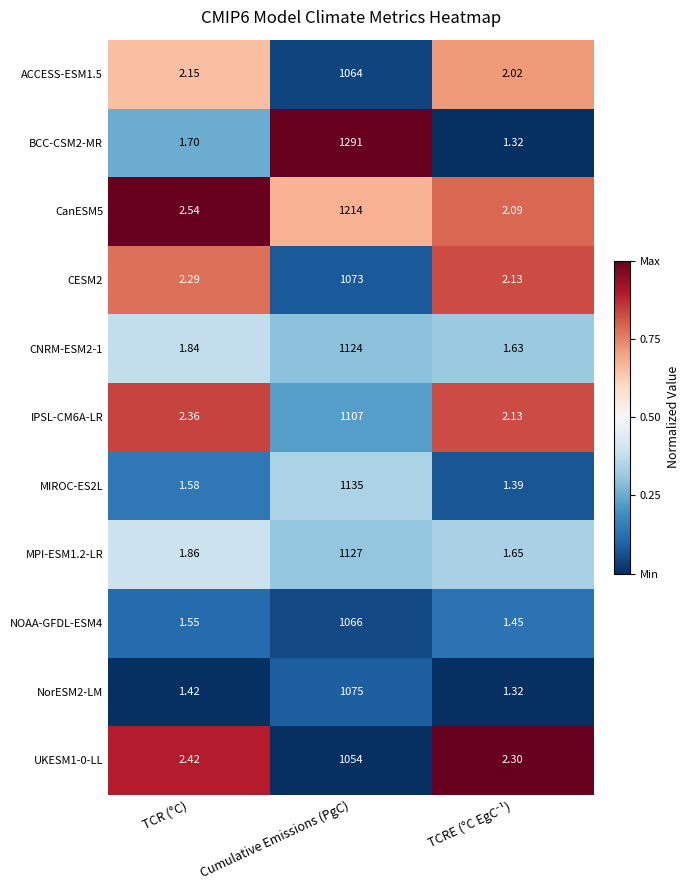

At which label does MPI-ESM1.2-LR reach its peak?

Cumulative Emissions (PgC)